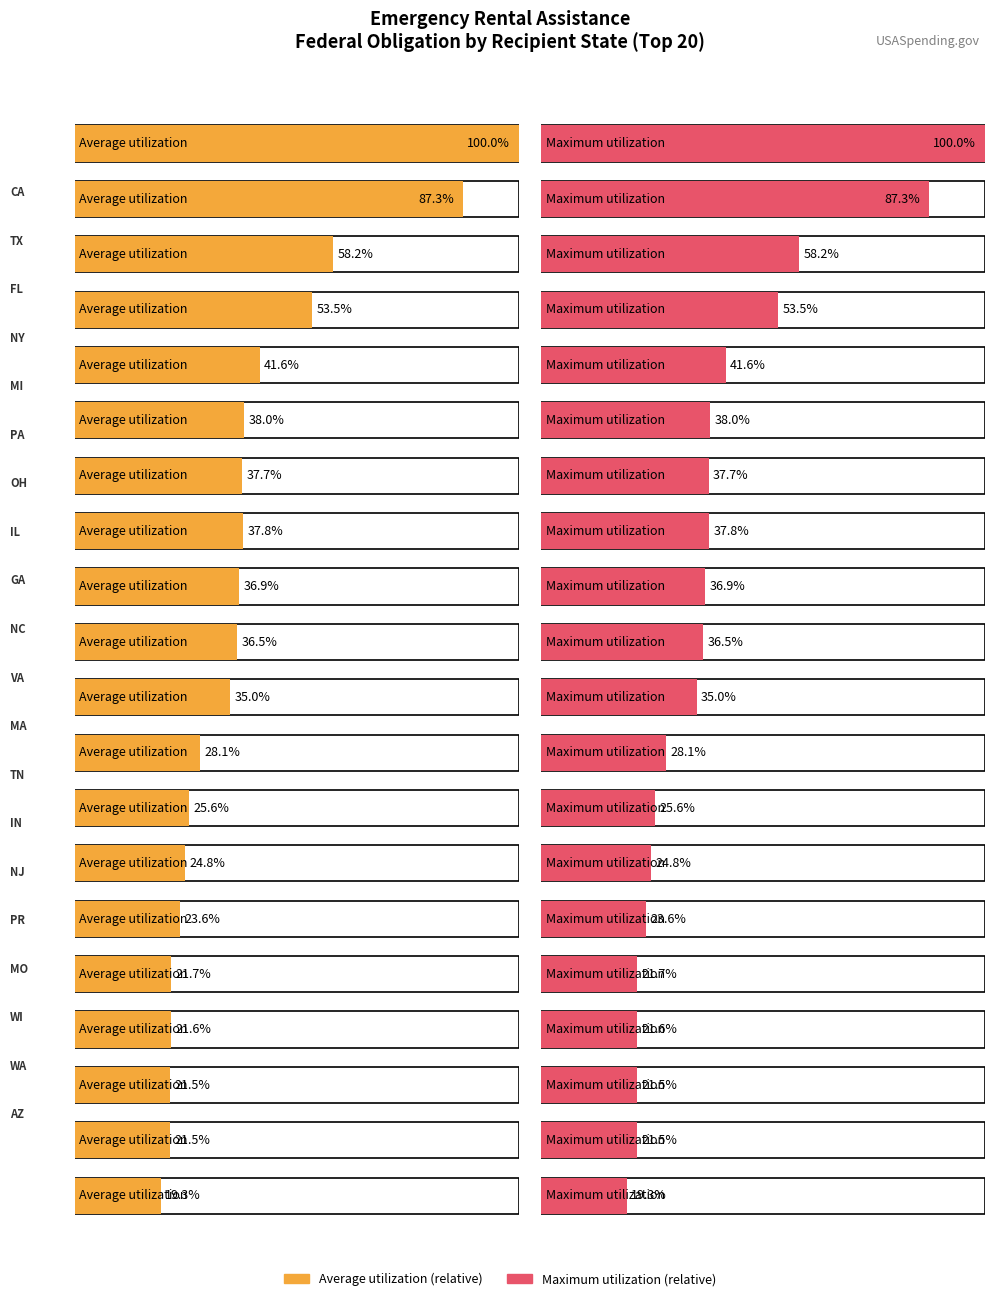

Is the value of Maximum utilization at NY greater than the value of Average utilization at WI?

Yes